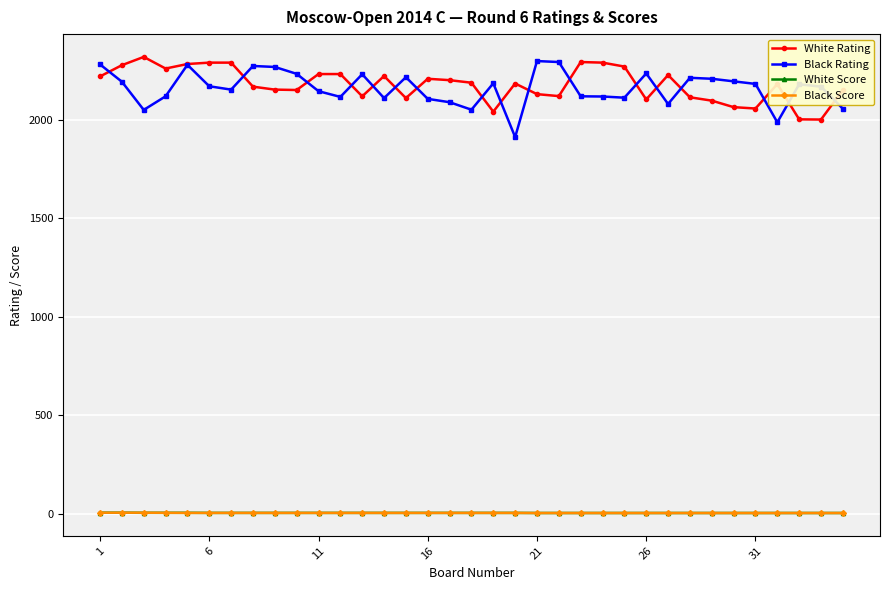

True or false: White Rating and Black Score cross at least once.

False